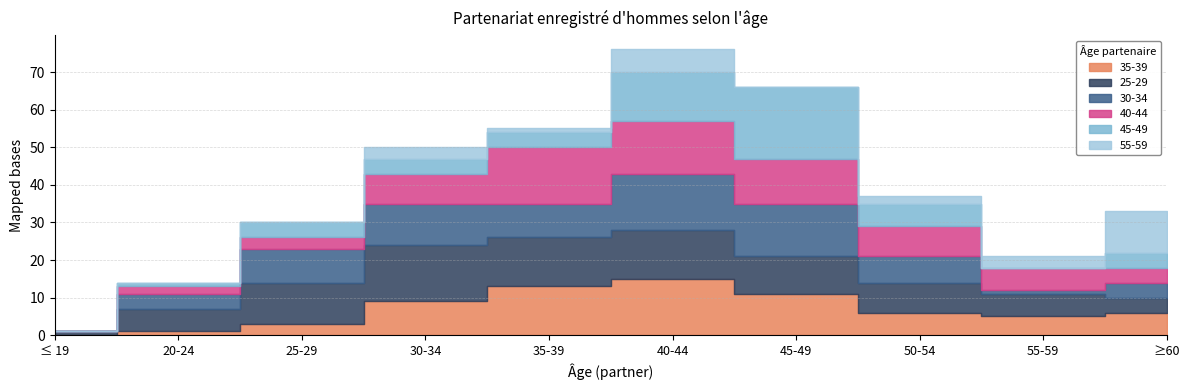

What is the value of the 25-29 point at the 3rd from the left?

11